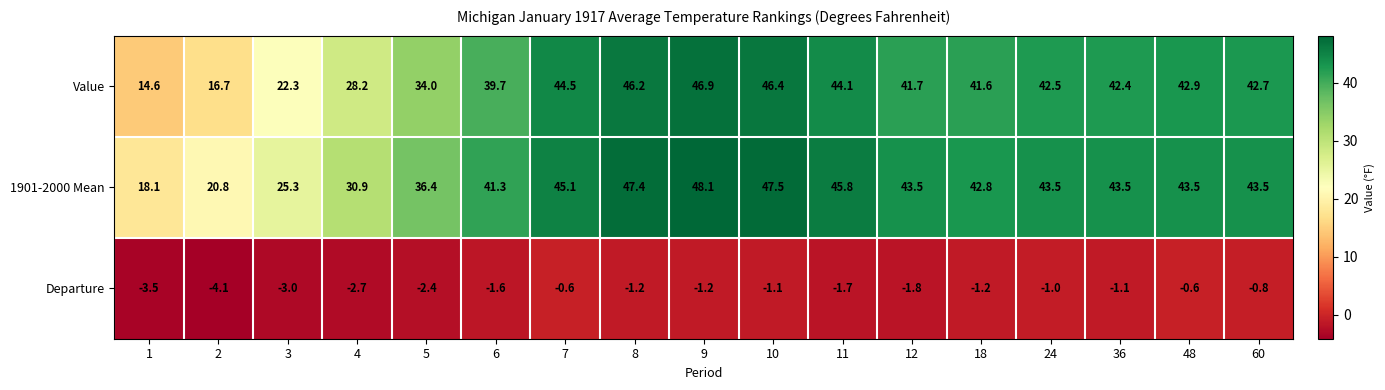

The value of Value at 10 is 46.4. True or false?

True